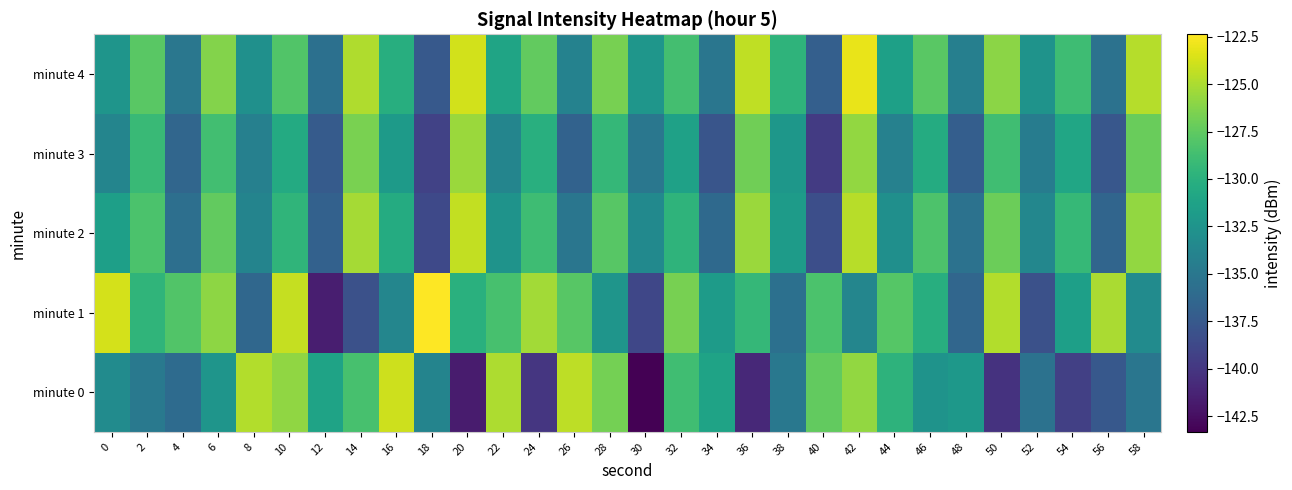

Reading left to right, transcribe all the data shown in this chart.

minute 0: 0=-133.2	2=-134.8	4=-136.0	6=-132.4	8=-124.8	10=-125.9	12=-131.2	14=-128.5	16=-124.0	18=-133.9	20=-141.7	22=-125.0	24=-140.0	26=-124.5	28=-126.8	30=-143.3	32=-128.8	34=-131.2	36=-140.9	38=-134.9	40=-127.4	42=-125.7	44=-129.7	46=-132.6	48=-132.1	50=-140.2	52=-135.4	54=-139.4	56=-137.6	58=-135.1
minute 1: 0=-123.7	2=-129.7	4=-128.1	6=-125.9	8=-136.3	10=-124.2	12=-141.6	14=-138.2	16=-133.7	18=-122.4	20=-130.0	22=-128.5	24=-125.3	26=-127.8	28=-132.4	30=-138.9	32=-126.7	34=-131.8	36=-129.4	38=-135.6	40=-128.3	42=-133.7	44=-127.9	46=-130.2	48=-136.4	50=-124.8	52=-138.1	54=-131.5	56=-125.0	58=-133.2
minute 2: 0=-131.5	2=-128.3	4=-135.7	6=-127.4	8=-133.9	10=-129.6	12=-136.8	14=-125.2	16=-130.4	18=-138.7	20=-124.3	22=-132.6	24=-128.9	26=-135.1	28=-127.8	30=-133.4	32=-129.7	34=-136.2	36=-125.5	38=-131.8	40=-138.3	42=-124.6	44=-132.9	46=-128.2	48=-135.4	50=-127.1	52=-133.6	54=-129.3	56=-136.5	58=-125.8
minute 3: 0=-133.8	2=-129.1	4=-136.4	6=-128.7	8=-134.2	10=-130.5	12=-137.3	14=-126.6	16=-131.9	18=-139.2	20=-125.5	22=-133.8	24=-130.1	26=-136.7	28=-129.4	30=-135.0	32=-131.3	34=-137.8	36=-126.9	38=-132.2	40=-139.7	42=-125.8	44=-134.1	46=-130.4	48=-137.1	50=-128.8	52=-134.5	54=-130.9	56=-137.6	58=-127.2
minute 4: 0=-132.4	2=-127.7	4=-135.0	6=-126.3	8=-132.8	10=-128.1	12=-135.6	14=-124.9	16=-130.2	18=-137.5	20=-123.8	22=-131.1	24=-127.4	26=-134.0	28=-126.7	30=-132.3	32=-128.6	34=-135.1	36=-124.4	38=-129.7	40=-137.0	42=-123.1	44=-131.4	46=-127.7	48=-134.3	50=-126.0	52=-132.6	54=-128.9	56=-135.4	58=-124.7